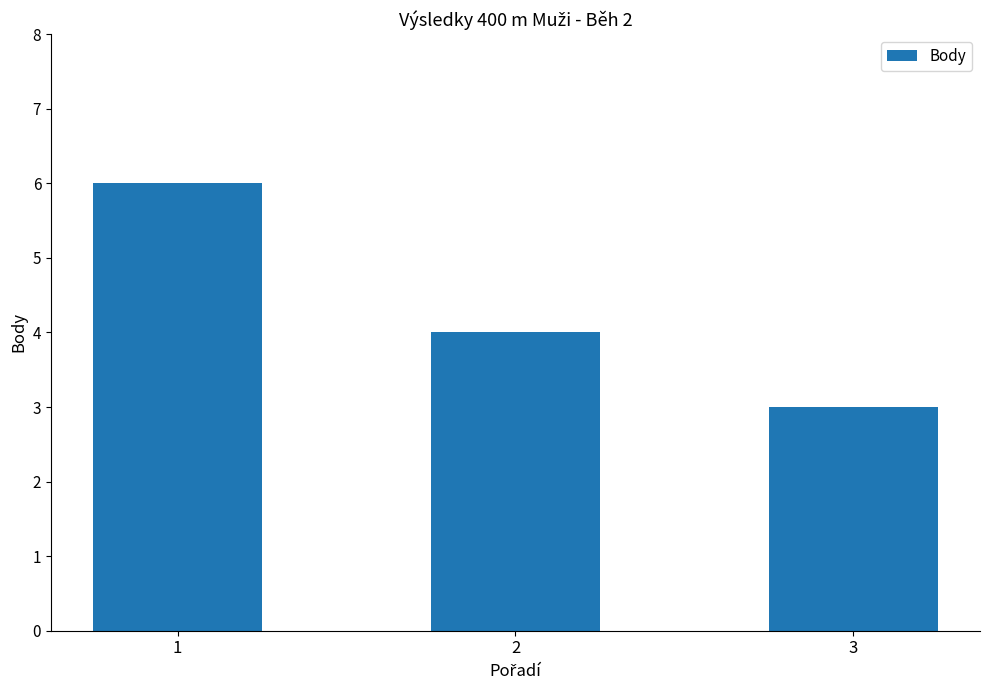

Where is the data nearest to the value 4?

2